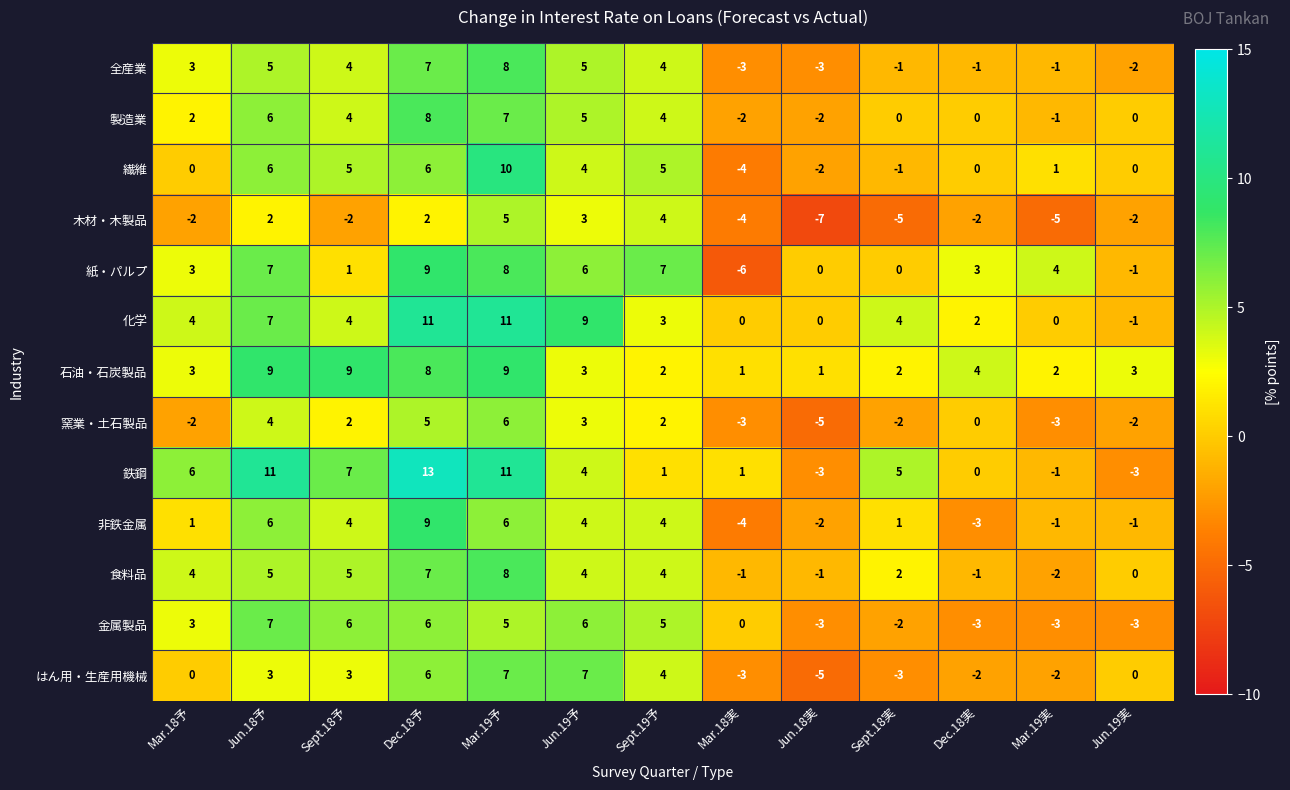

What is the minimum value for 金属製品?

-3